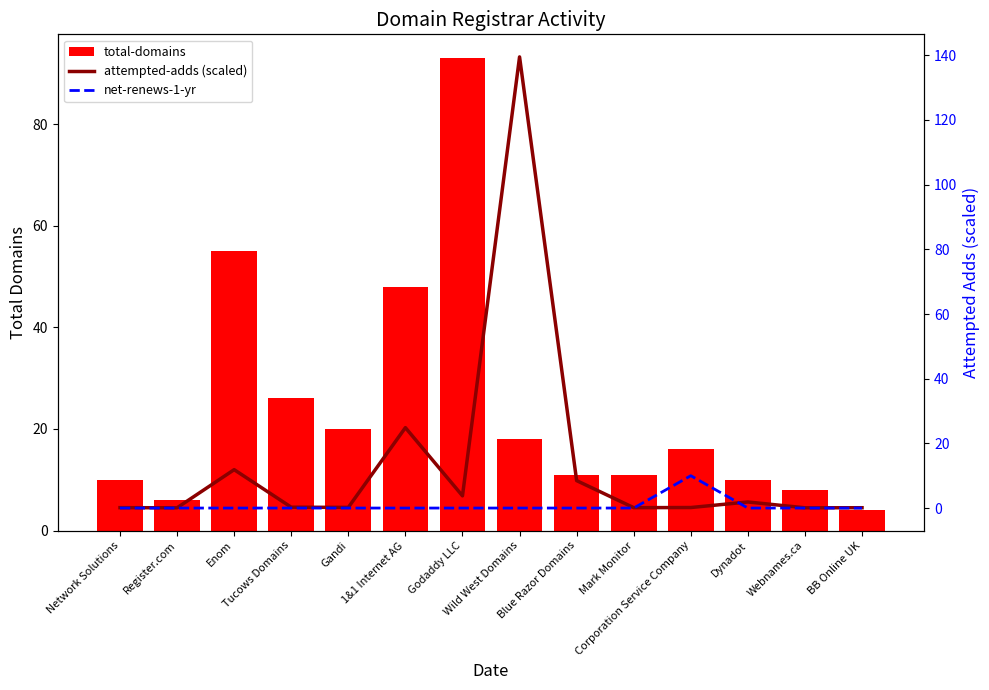

Rank the series by their average value, from lowest to highest.

net-renews-1-yr, attempted-adds (scaled), total-domains